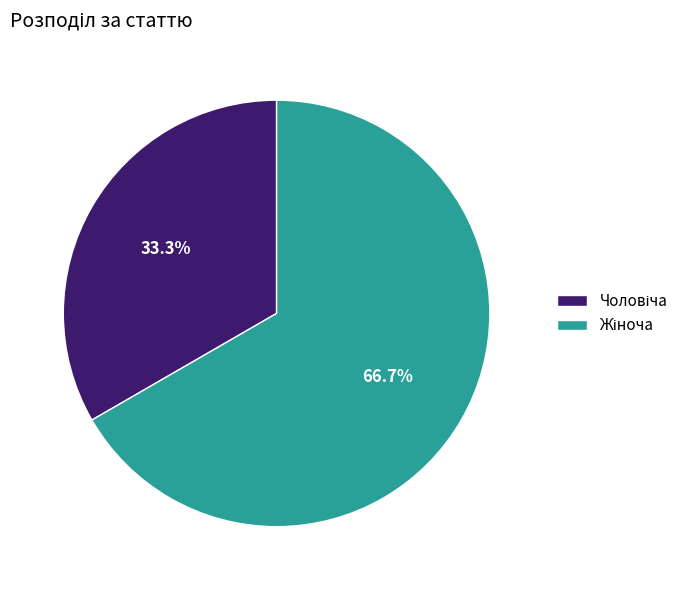

Is there a majority slice in this chart?

Yes